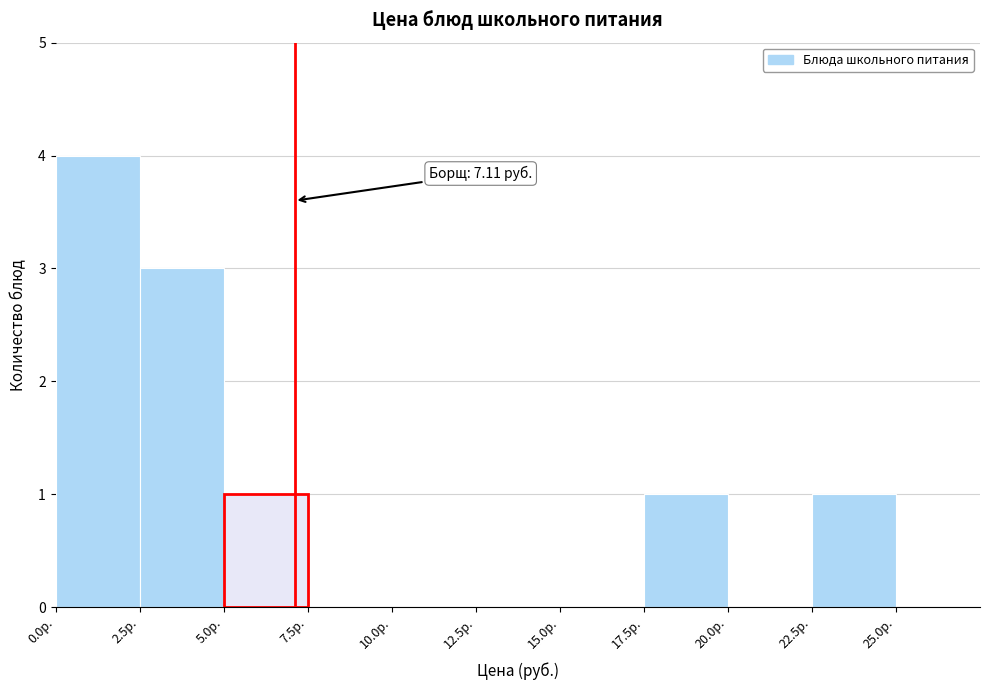

Over which range of the x-axis is the bar tallest?

0.0 to 2.5